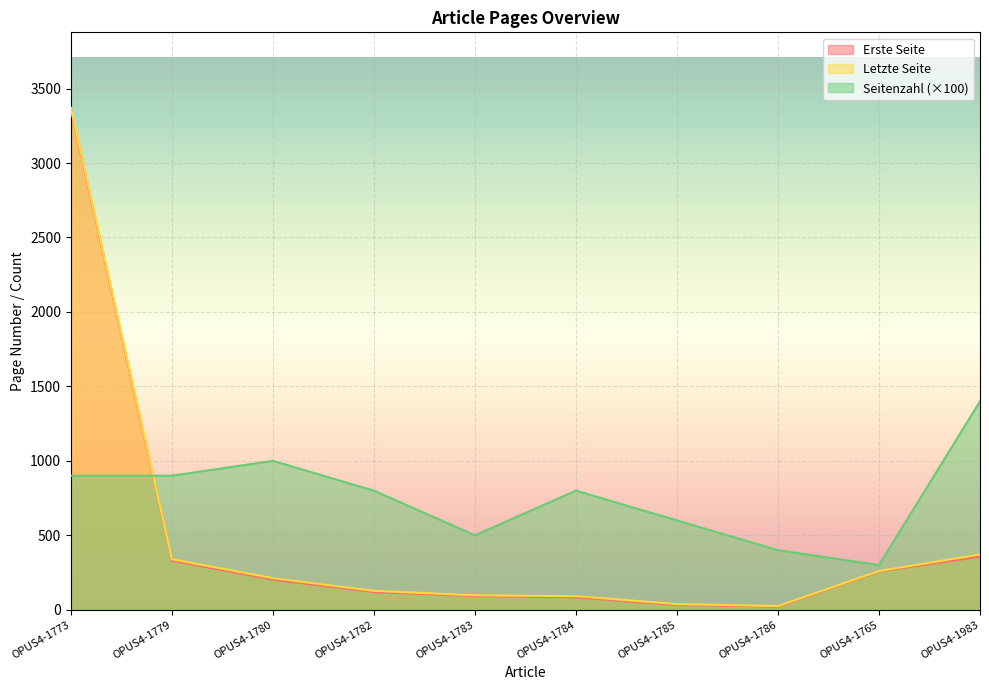

Where do Erste Seite and Seitenzahl first cross each other?

OPUS4-1773 and OPUS4-1779